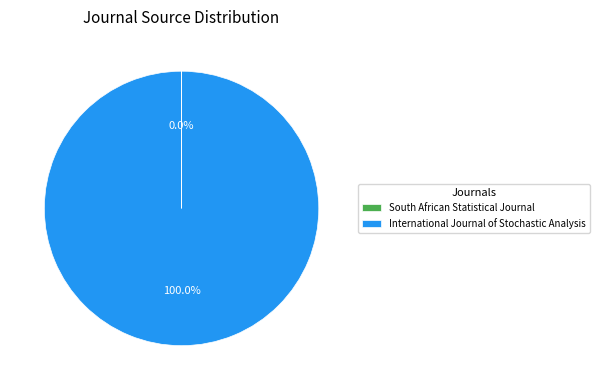

Is there any slice that represents more than half of the pie?

Yes